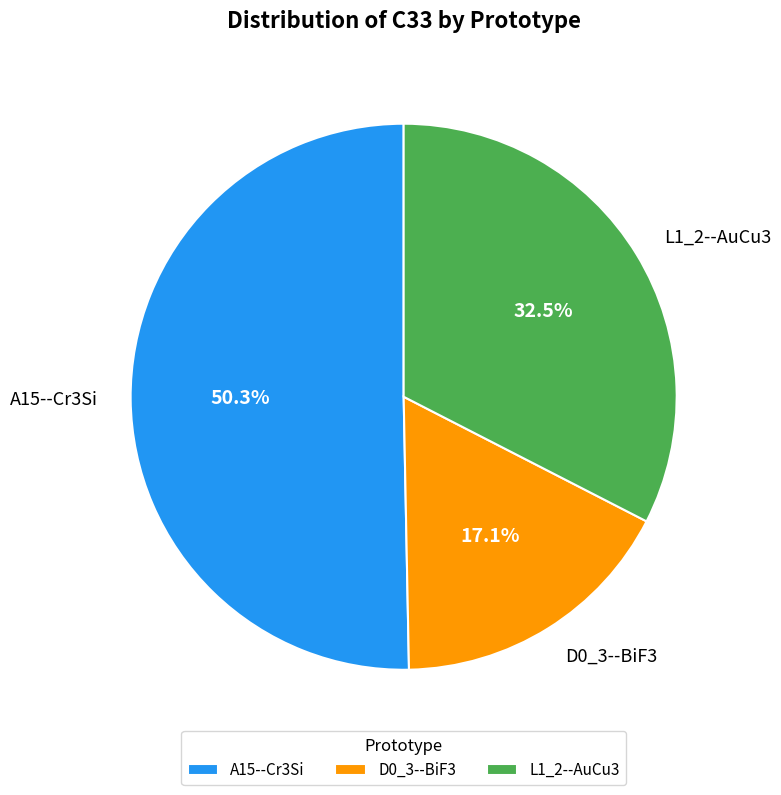

How many segments does this pie chart have?

3